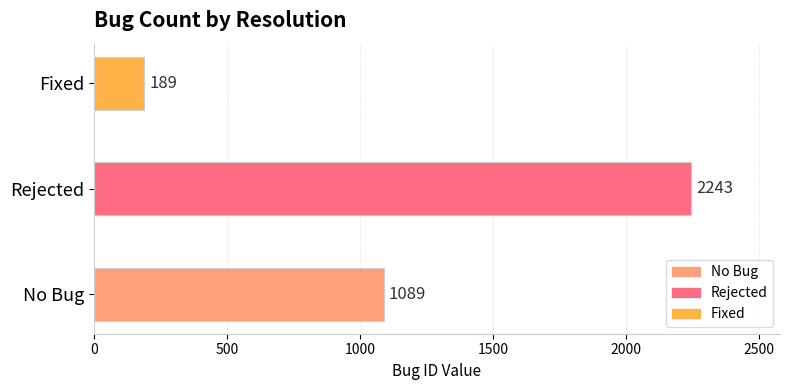

What is the sum of all values?

3521